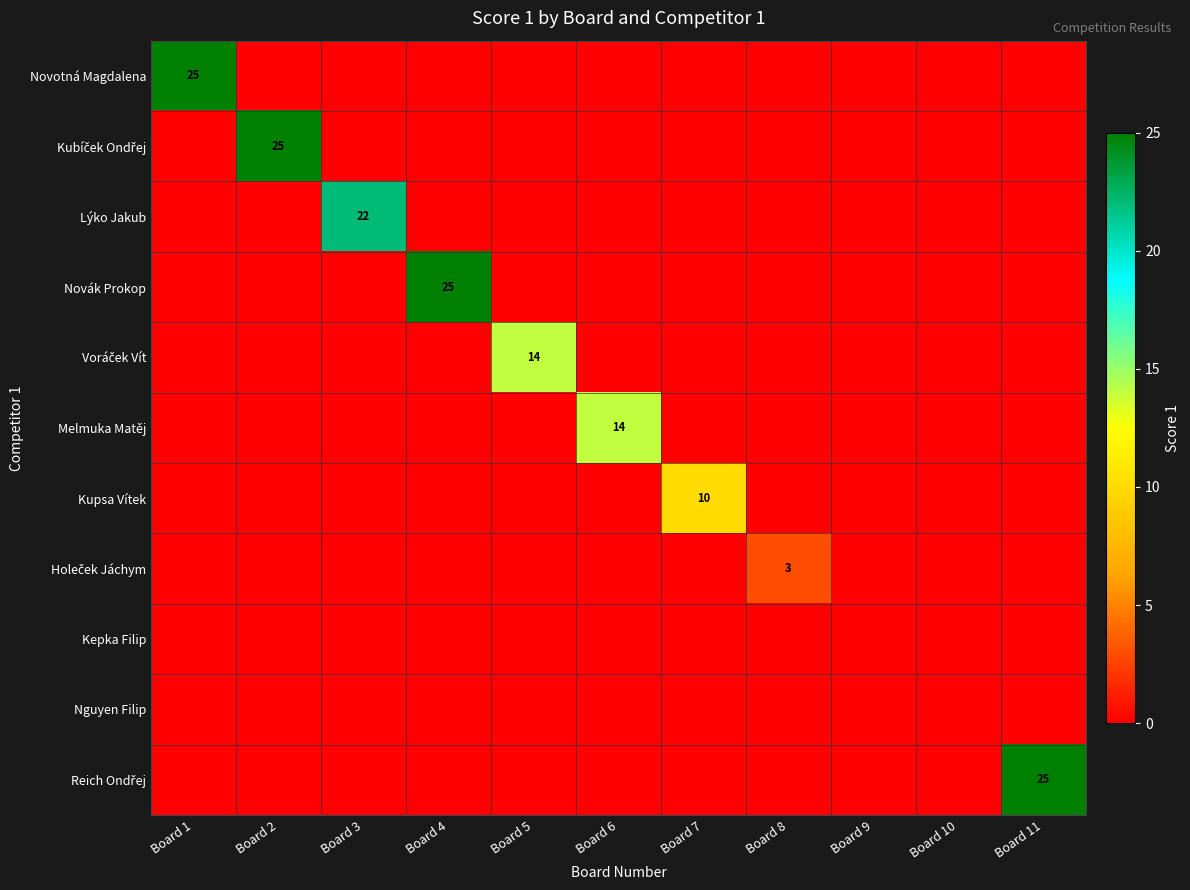

Which series has the widest spread of values?

Novotná Magdalena